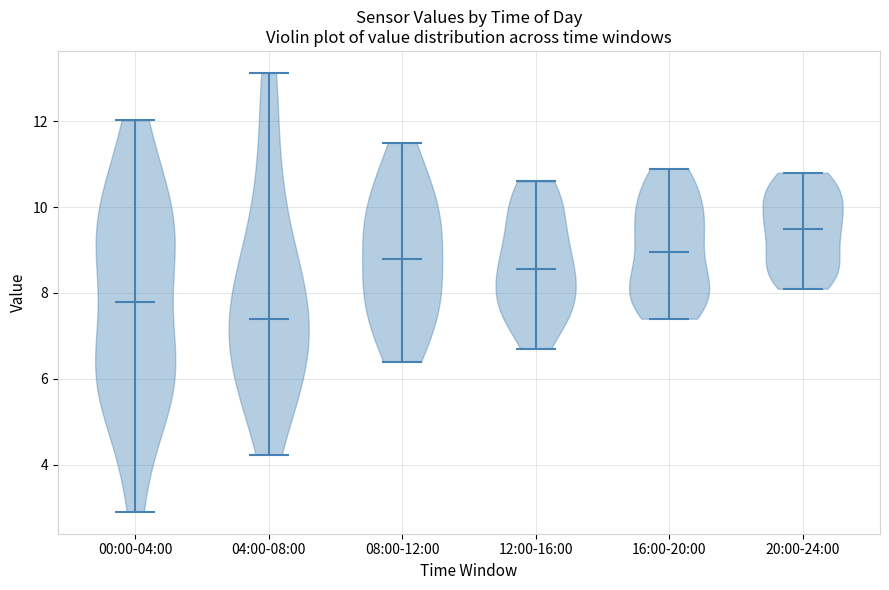

Reading left to right, read every violin against the y-axis: where its median line is, and the lowest and highest points it reaches. The values are not printed on the chart, so give them approximately, as read against the axis.

00:00-04:00: median line 7.8, lowest point 3.0, highest point 12.0
04:00-08:00: median line 7.4, lowest point 4.2, highest point 13.2
08:00-12:00: median line 8.8, lowest point 6.4, highest point 11.6
12:00-16:00: median line 8.6, lowest point 6.8, highest point 10.6
16:00-20:00: median line 9.0, lowest point 7.4, highest point 11.0
20:00-24:00: median line 9.6, lowest point 8.2, highest point 10.8